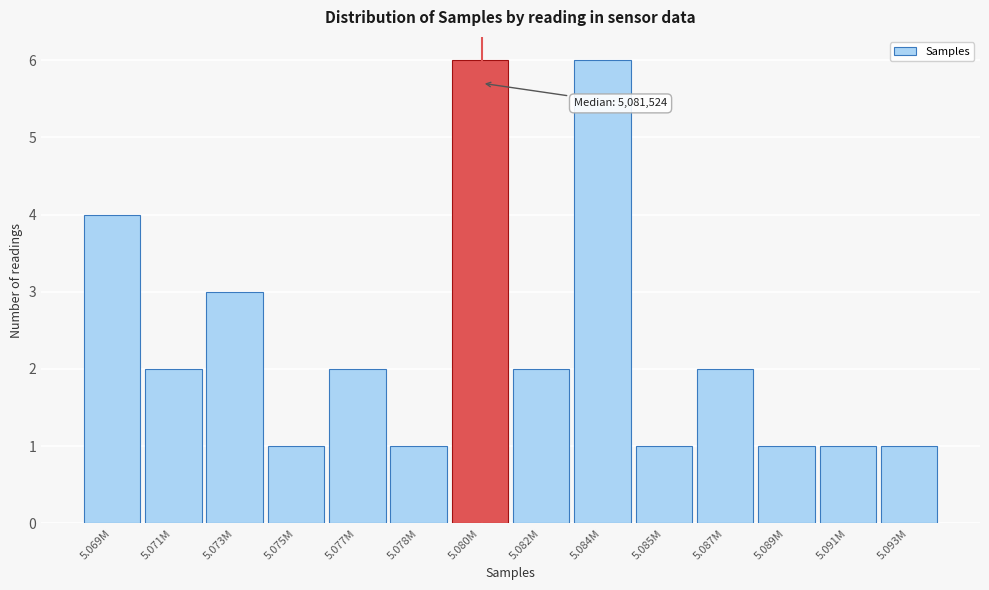

Reading right to left, extract all data points from this chart.

5.093M=1	5.091M=1	5.089M=1	5.087M=2	5.085M=1	5.084M=6	5.082M=2	5.080M=6	5.078M=1	5.077M=2	5.075M=1	5.073M=3	5.071M=2	5.069M=4